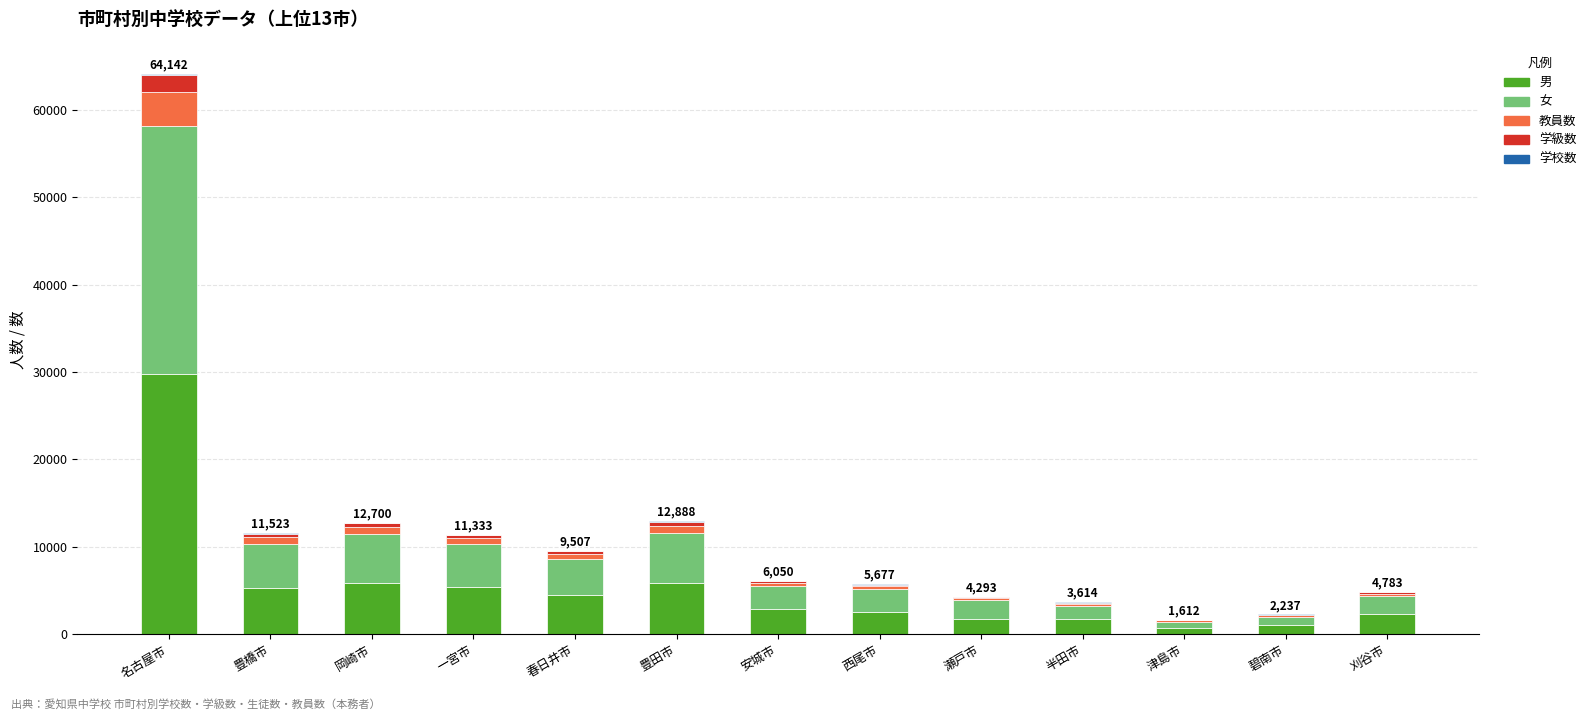

At which category is the sum across all series the highest?

名古屋市